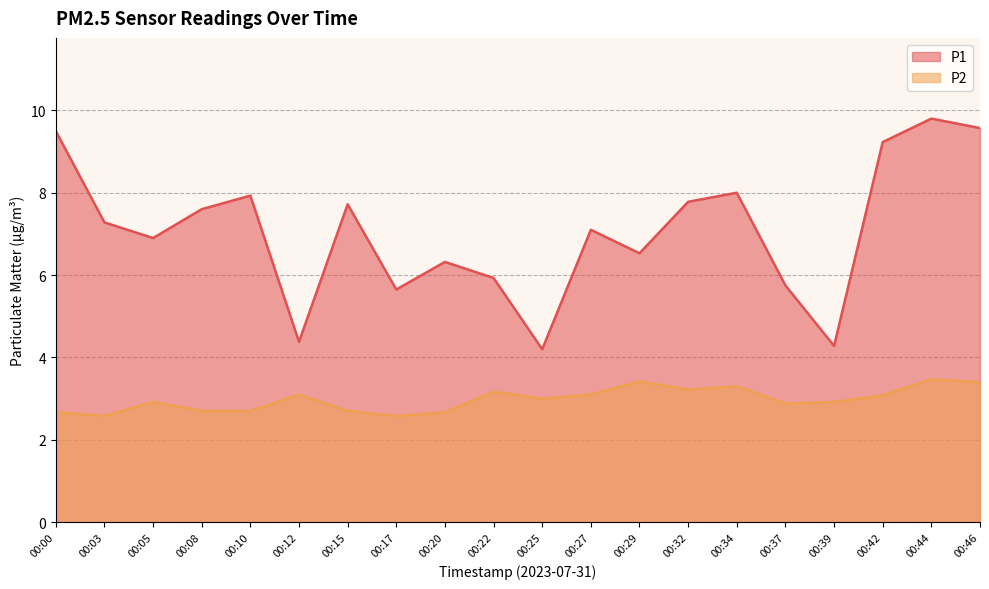

What is the value of the P2 point at the 9th from the left?

2.7